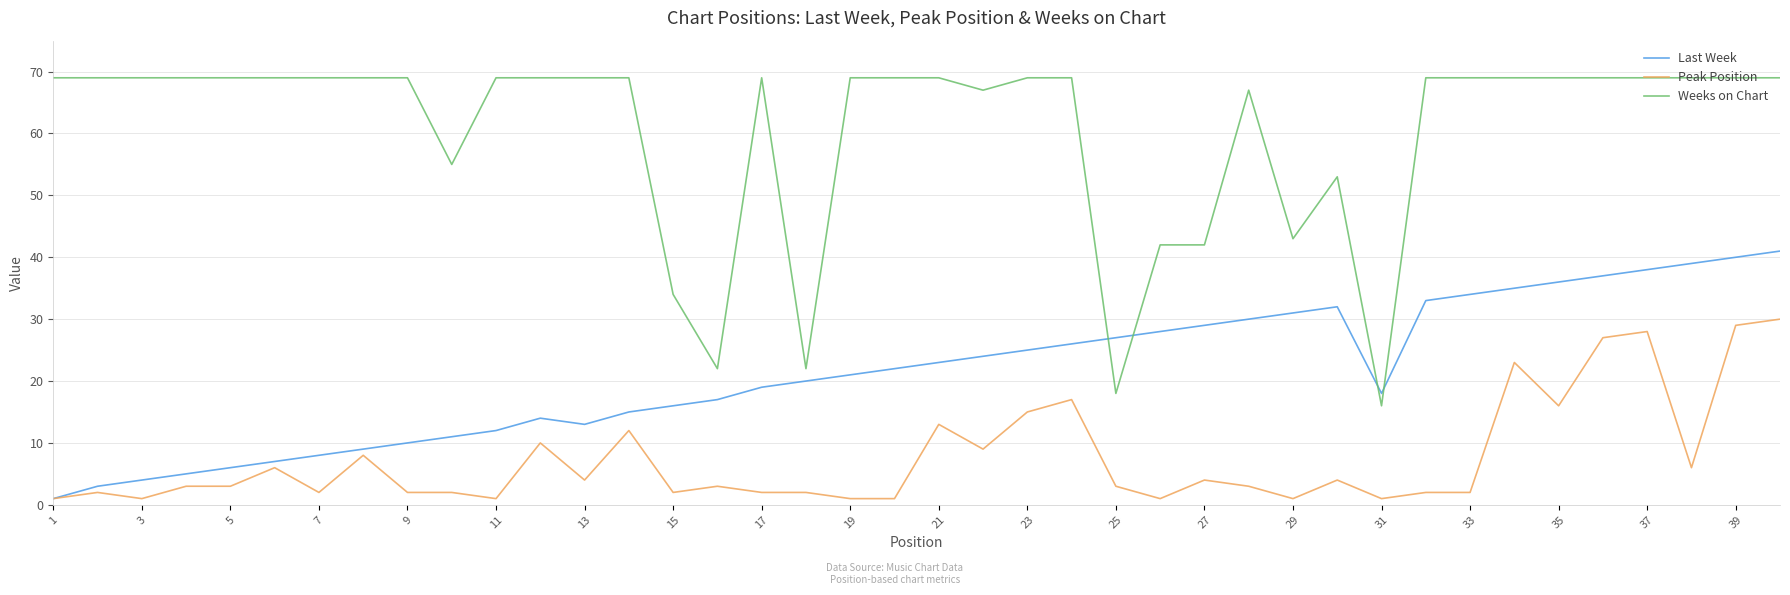

Which series has the largest total across all categories?

Weeks on Chart